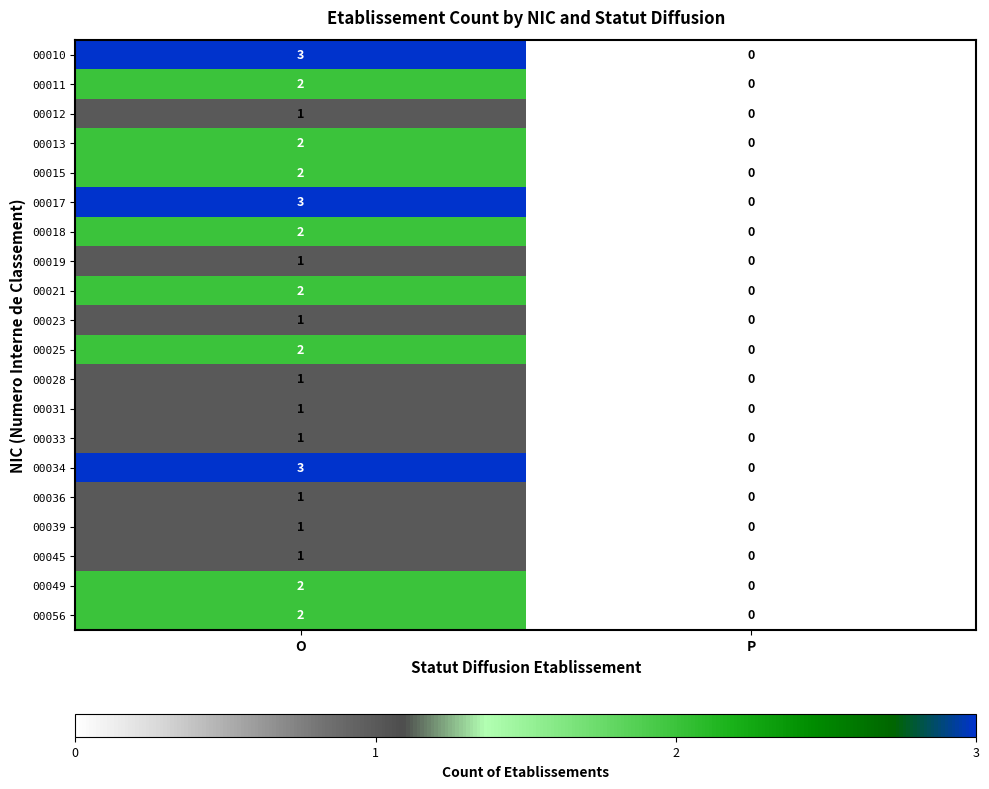

How many categories are shown in the chart?

2